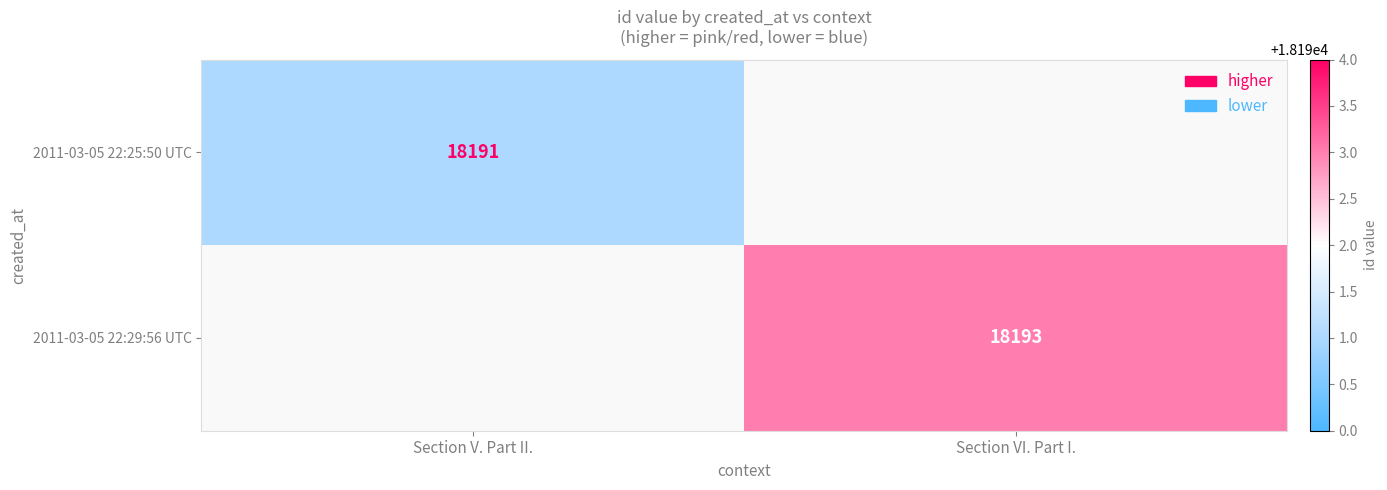

Count the number of categories in the chart.

2